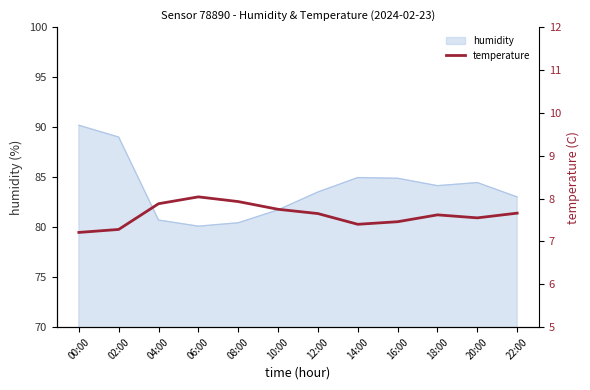

Which category has the highest value in the humidity series?

00:00